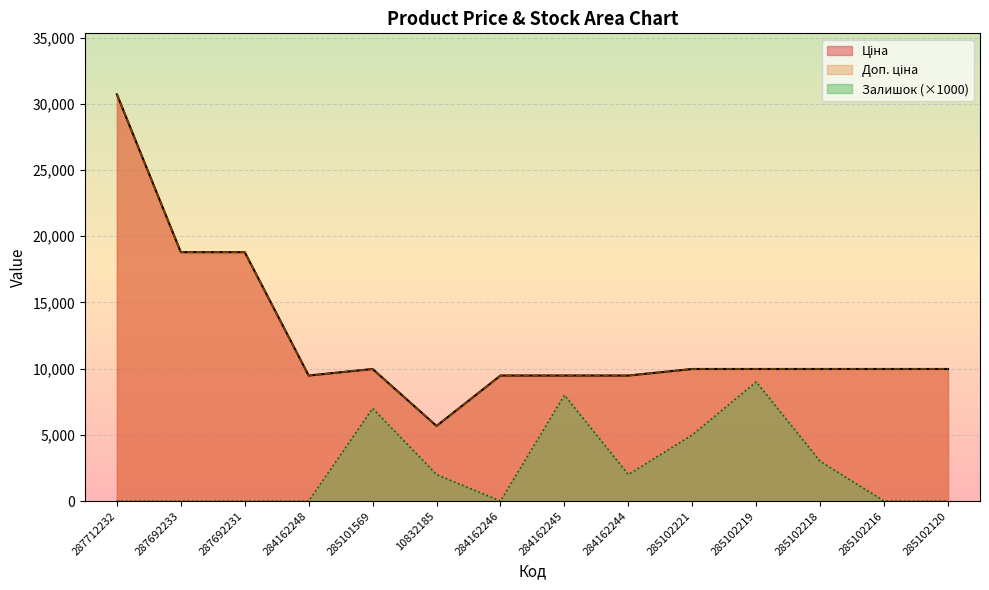

What is the greatest value displayed?

30717.1